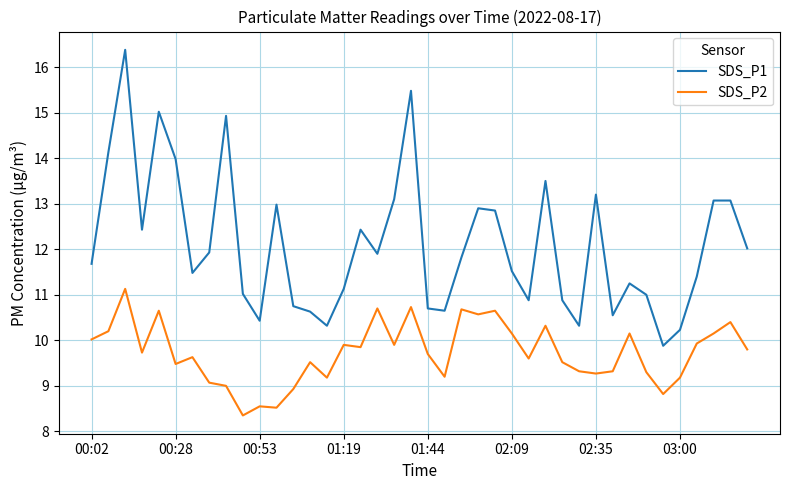

Rank the series by their maximum value, from highest to lowest.

SDS_P1, SDS_P2